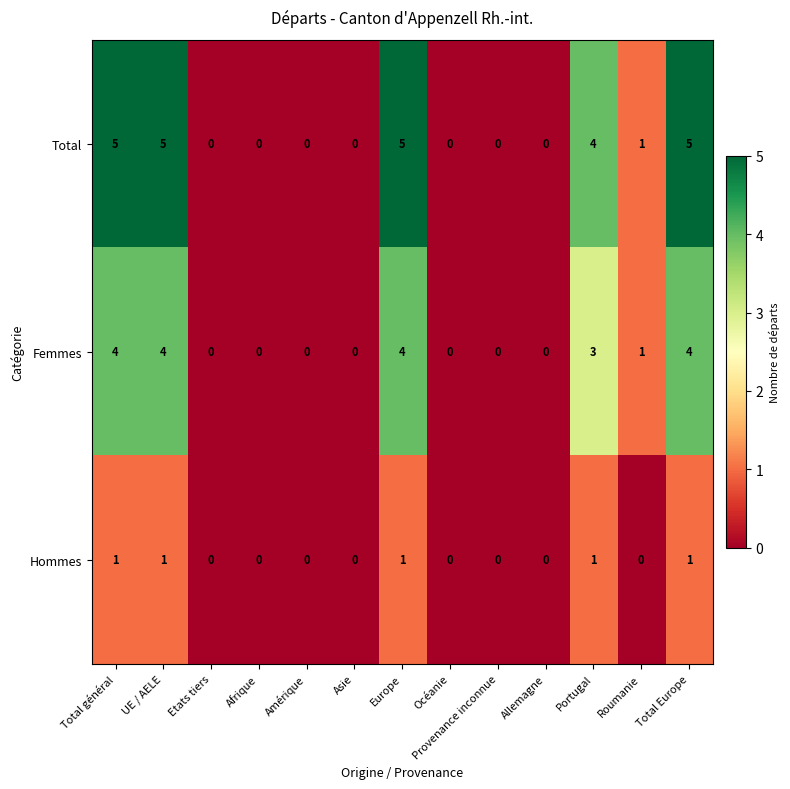

Which series has the largest total across all categories?

Total